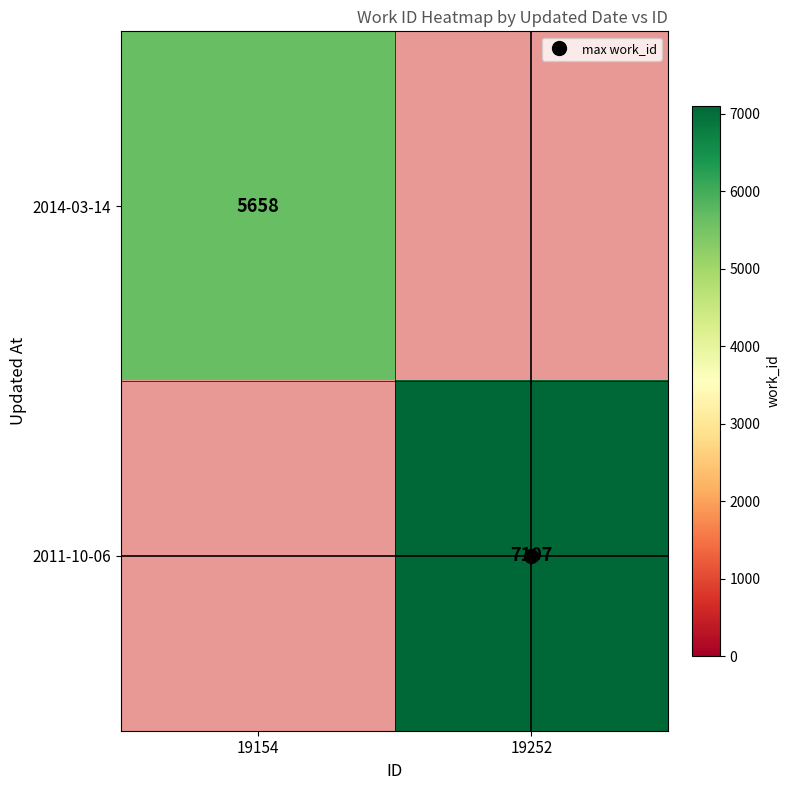

At how many categories does at least one series exceed 6095?

1